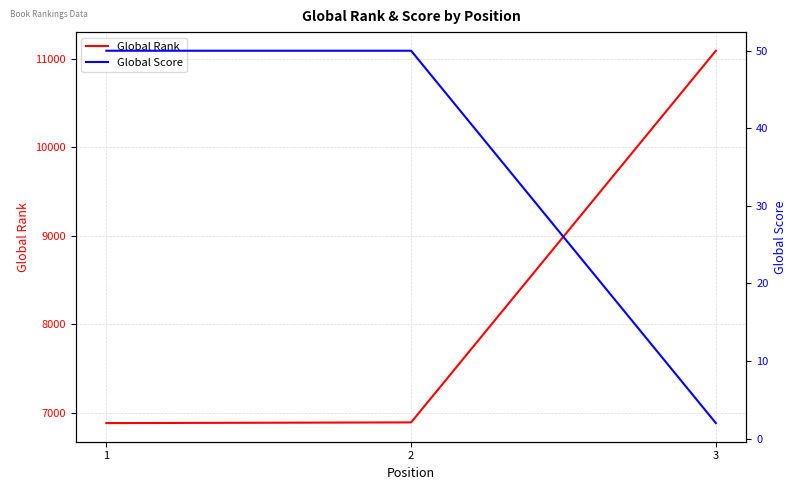

Rank the categories by Global Rank value from lowest to highest.

1, 2, 3